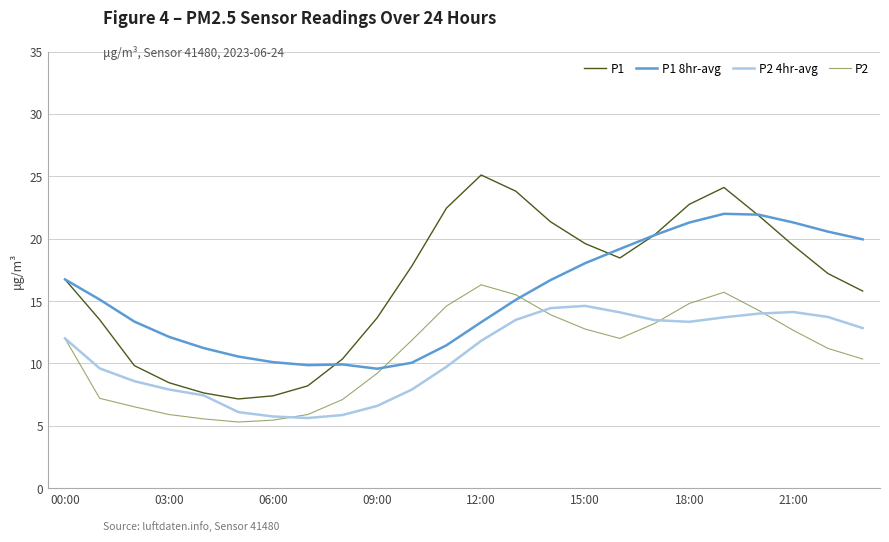

What is the highest value of the P1 series?

25.1